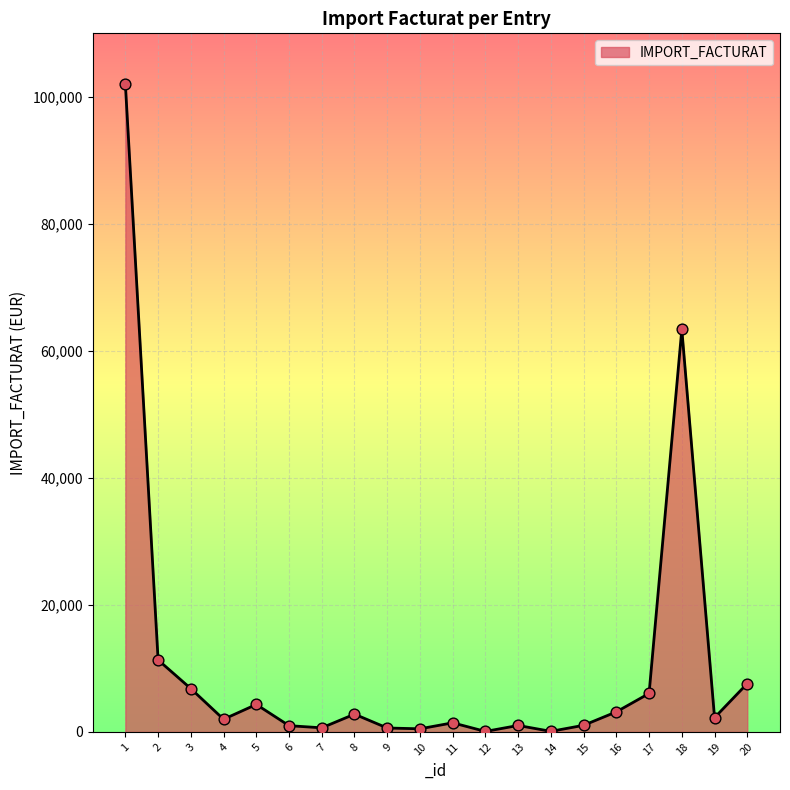

Approximately how many times larger is the value at 20 compared to 4?

3.8